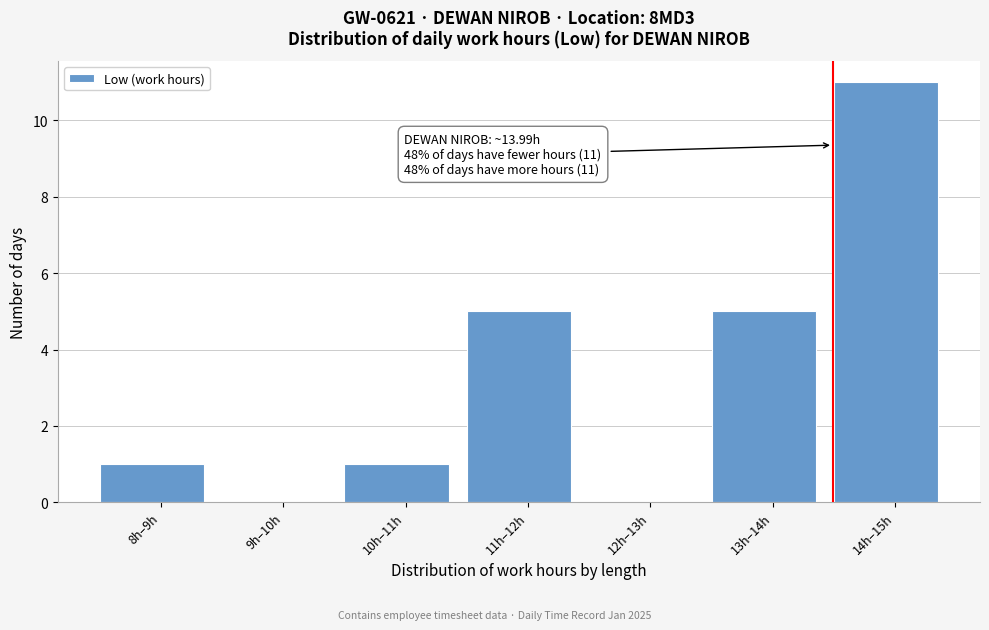

Reading right to left, list all the values displayed in this chart.

14h–15h=11	13h–14h=5	12h–13h=0	11h–12h=5	10h–11h=1	9h–10h=0	8h–9h=1